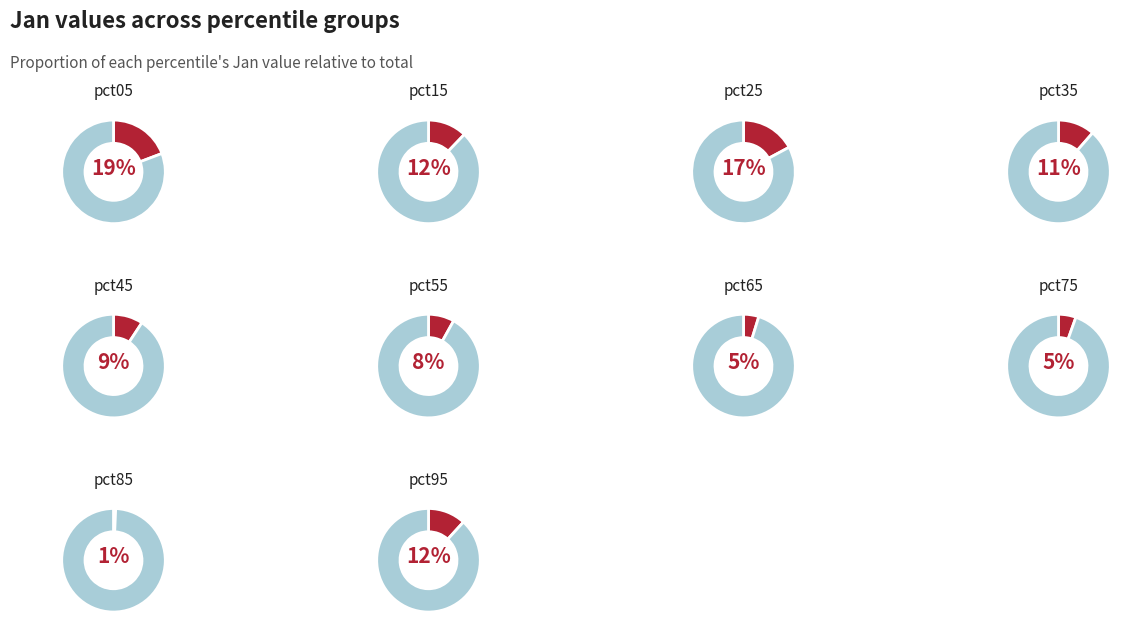

How many segments does this pie chart have?

10